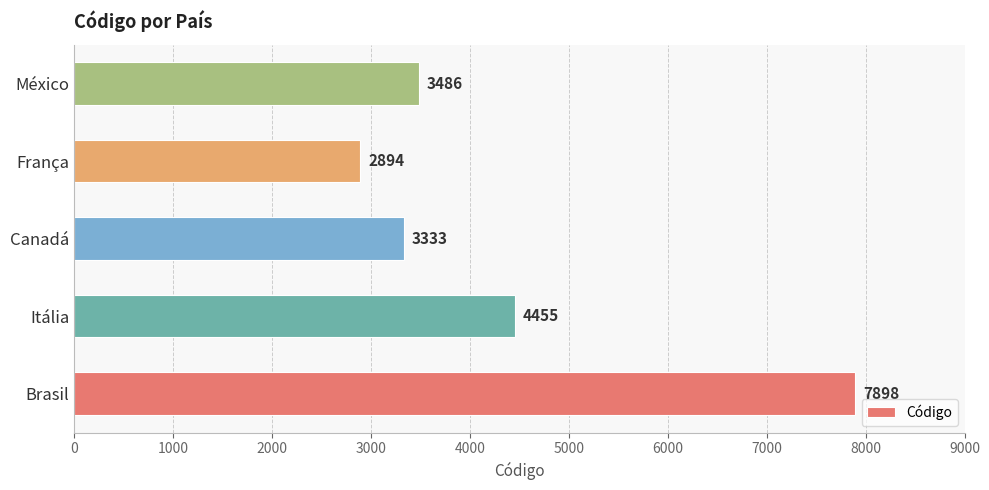

Rank the categories by value from lowest to highest.

França, Canadá, México, Itália, Brasil